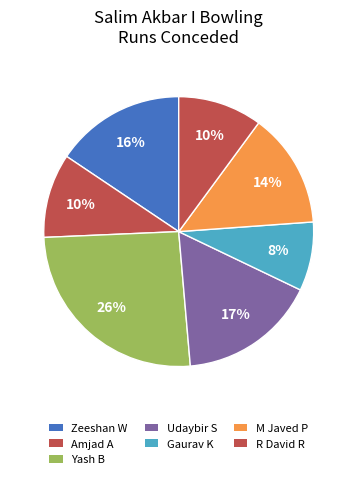

Count the number of slices in the pie.

7